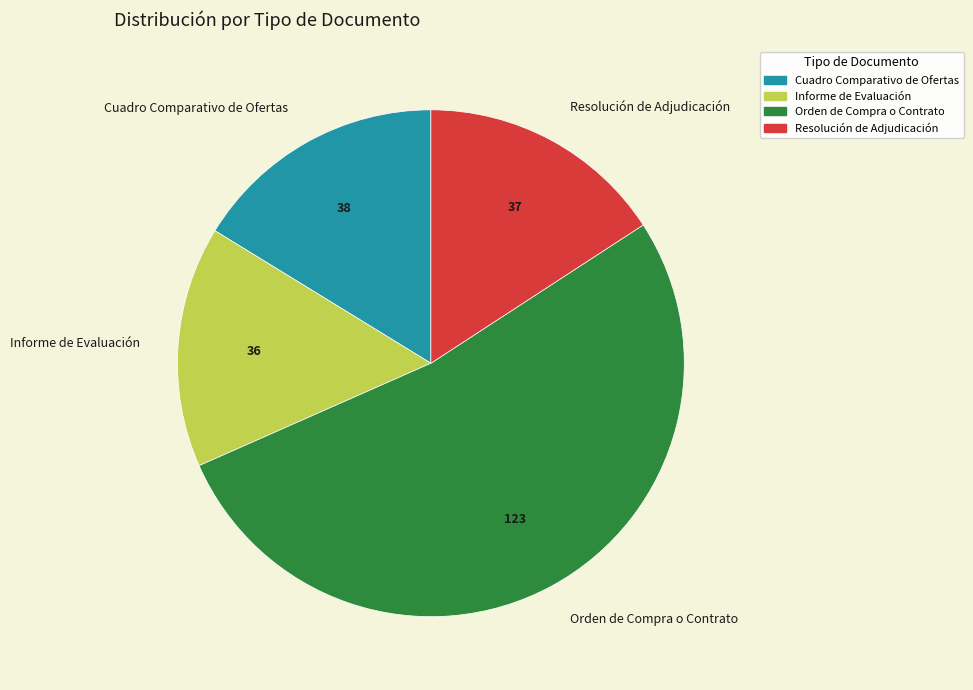

Which has a higher value, Orden de Compra o Contrato or Cuadro Comparativo de Ofertas?

Orden de Compra o Contrato